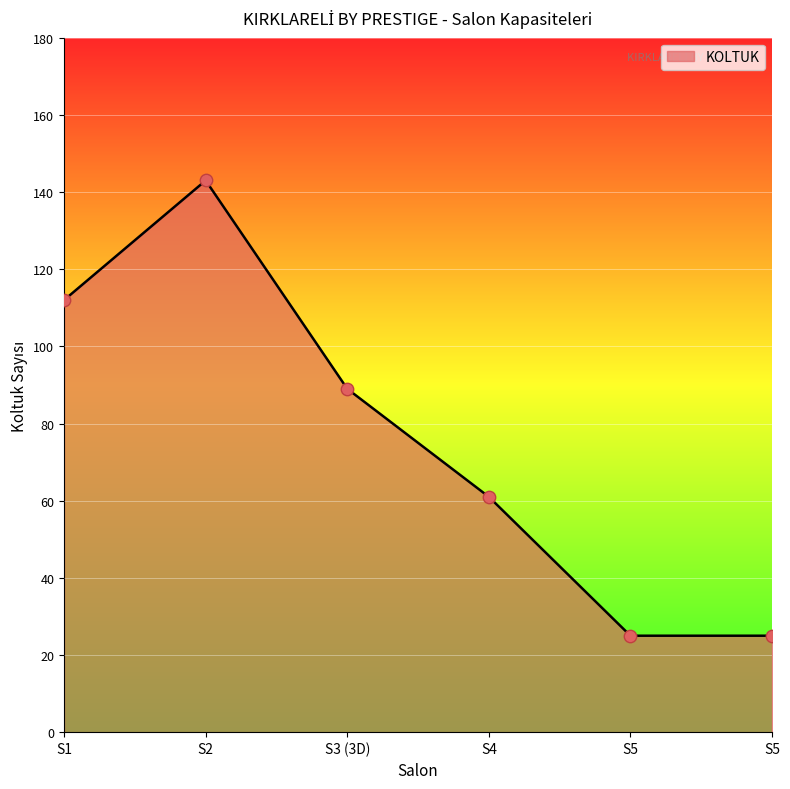

How many categories are shown in the chart?

6